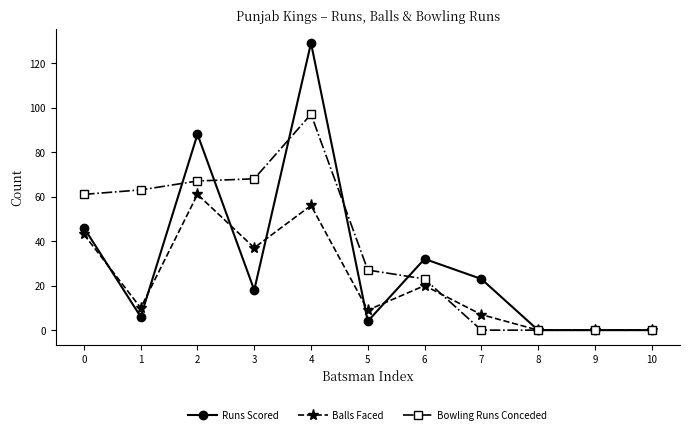

How many data points does each series have?

11